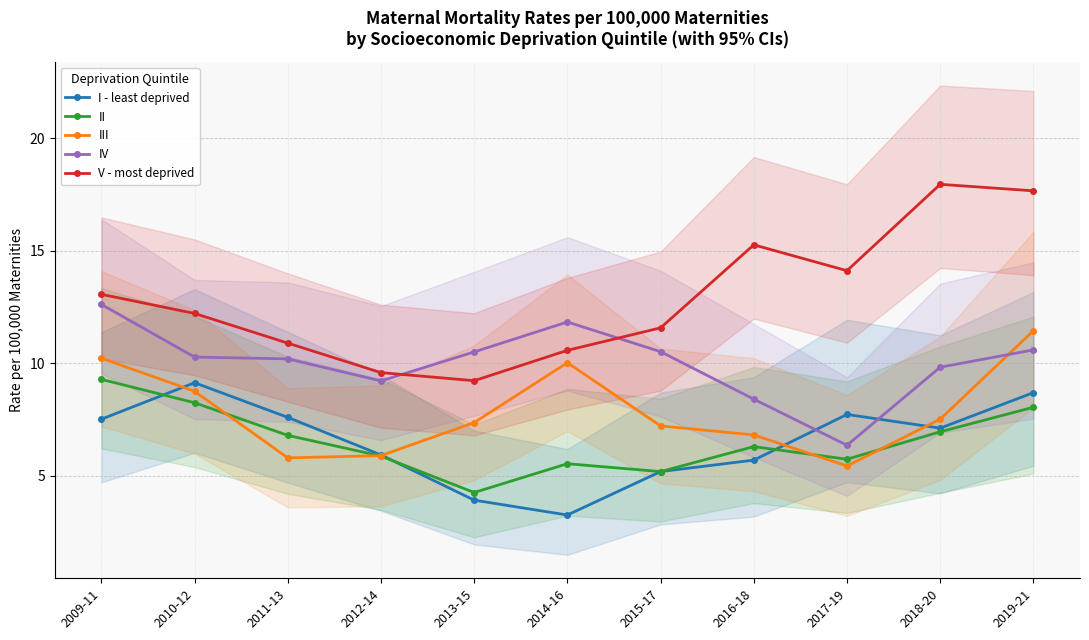

Reading right to left, what are all the values shown in this chart?

I - least deprived: 8.7	7.1	7.7	5.7	5.2	3.3	3.9	5.9	7.6	9.1	7.5
II: 8.1	7.0	5.7	6.3	5.2	5.5	4.3	5.9	6.8	8.2	9.3
III: 11.4	7.5	5.4	6.8	7.2	10.0	7.4	5.9	5.8	8.8	10.2
IV: 10.6	9.8	6.4	8.4	10.5	11.8	10.5	9.2	10.2	10.3	12.6
V - most deprived: 17.7	18.0	14.1	15.3	11.6	10.6	9.2	9.6	10.9	12.2	13.1